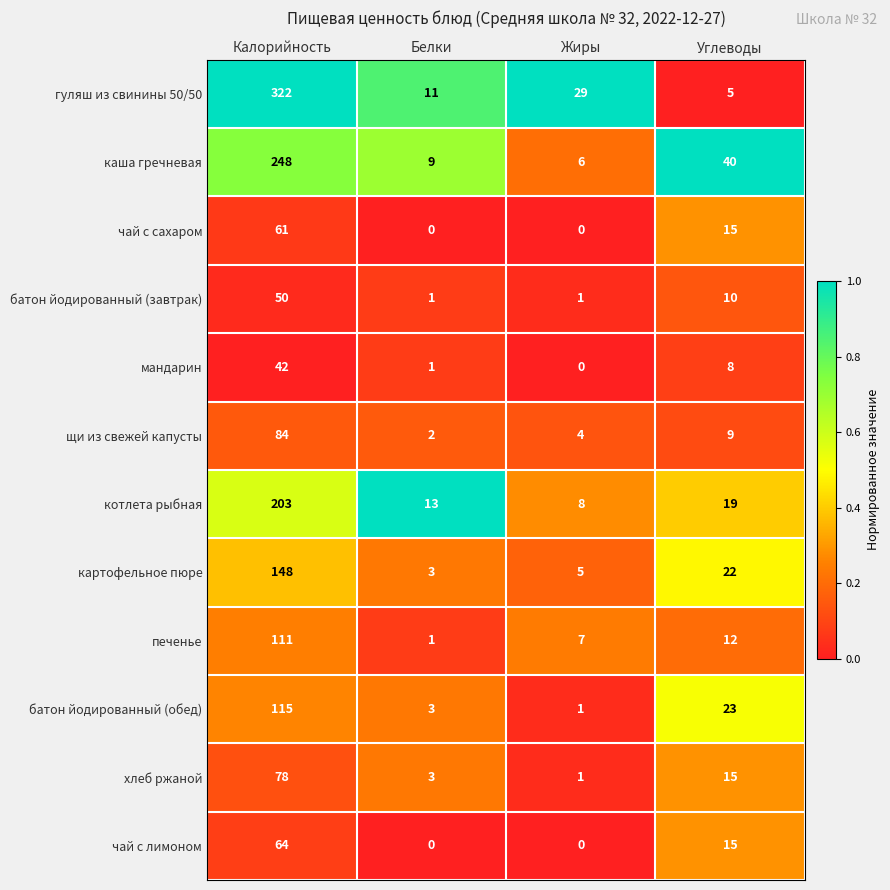

Is the value of чай с лимоном at Жиры greater than the value of батон йодированный (обед) at Жиры?

No